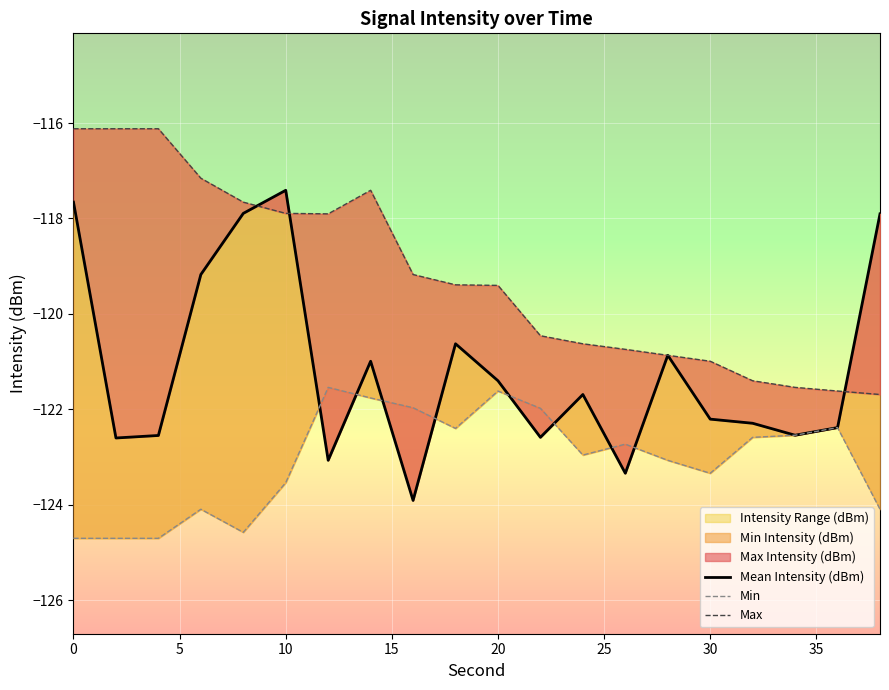

What is the sum of all Max values?

-2384.3